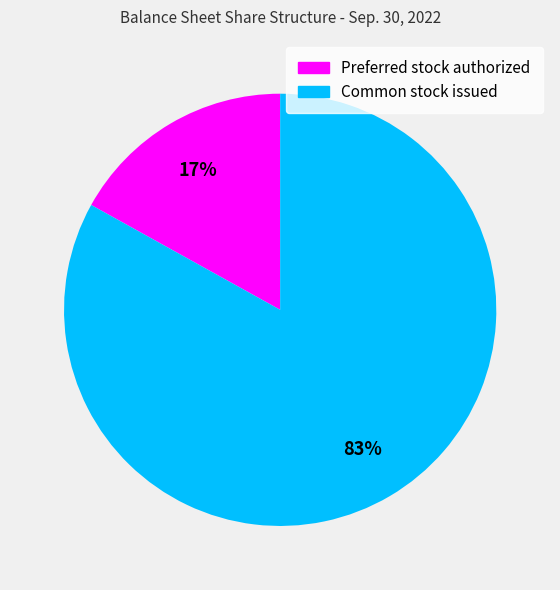

How many segments does this pie chart have?

2